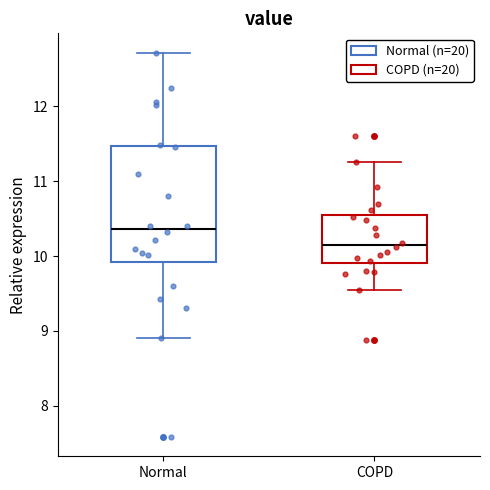

Which box has the highest median line?

Normal